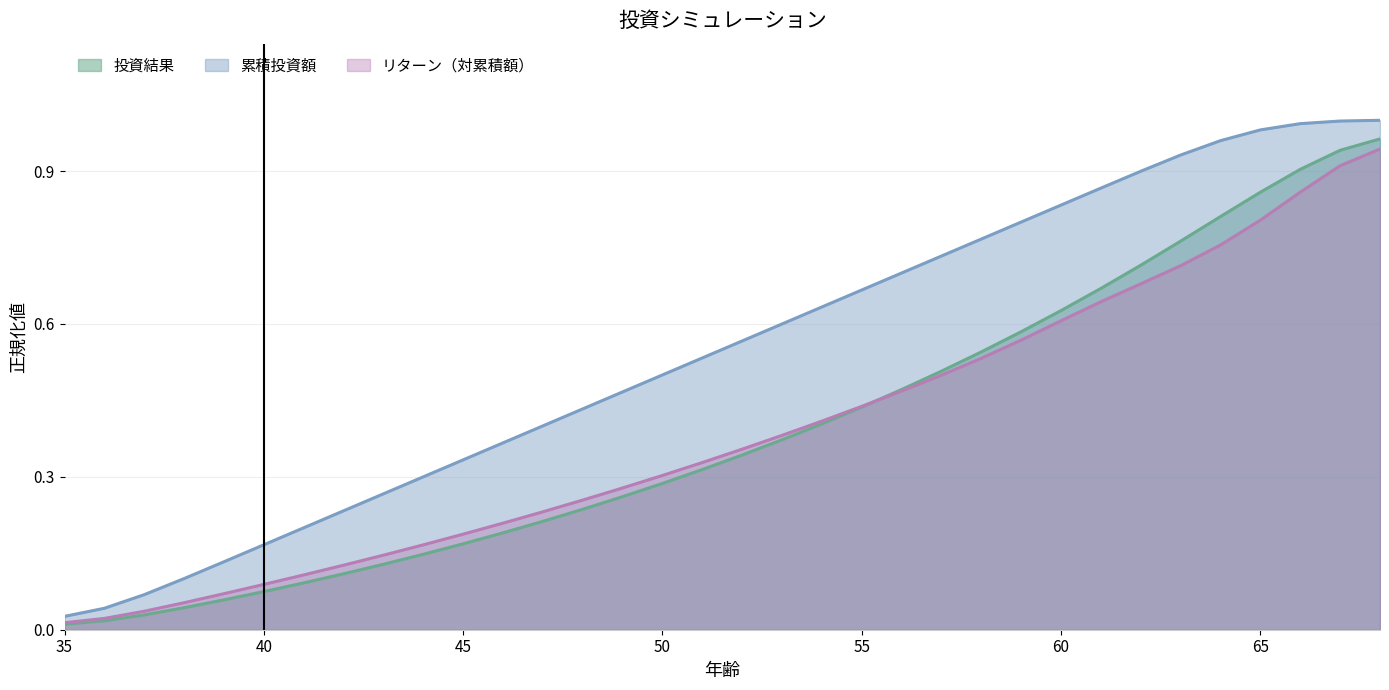

What is the value of the リターン（対累積額） point at the 6th from the left?

0.1